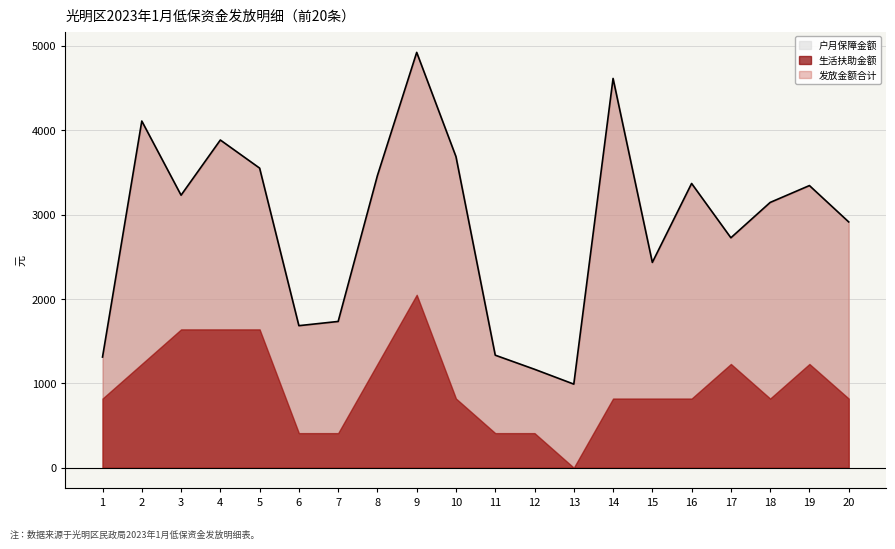

At how many categories does at least one series exceed 935?

20